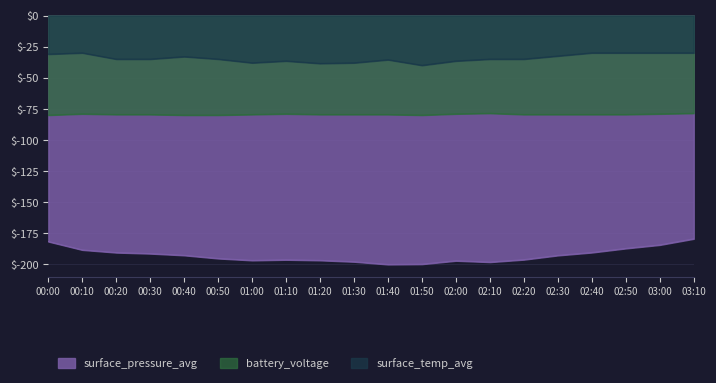

What is the sum of the surface_pressure_avg values at 03:00 and 00:00?

-365.9